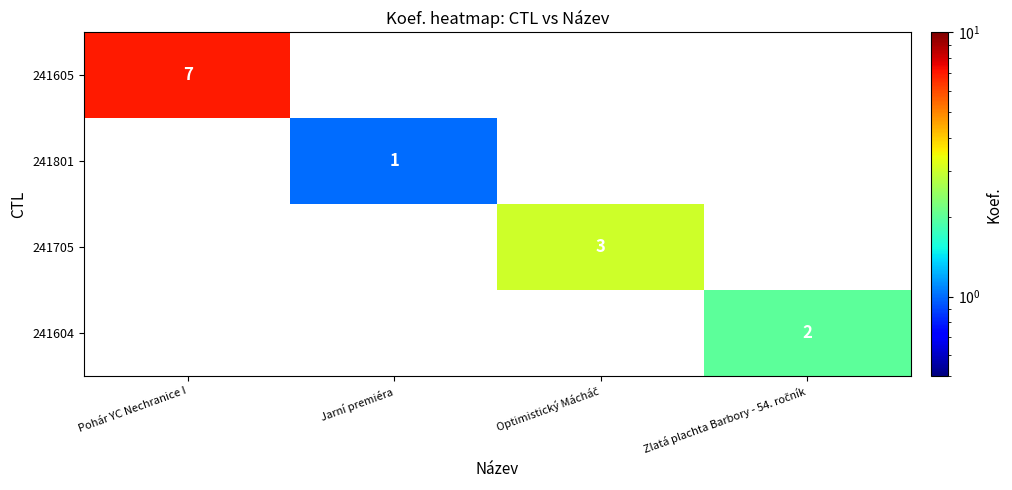

True or false: 241605 has a value of 7 at Pohár YC Nechranice I.

True